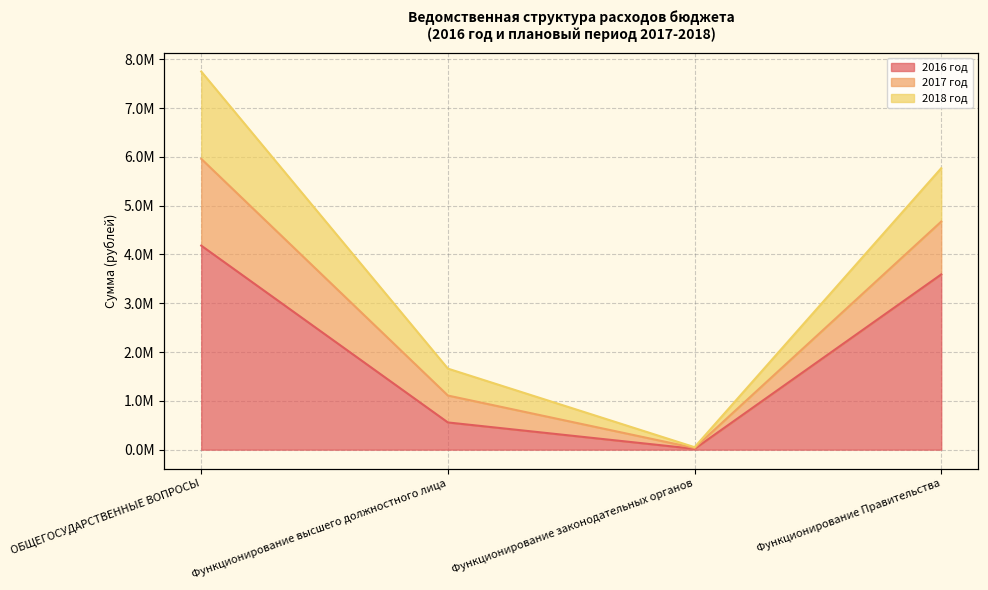

Which series changed the most between Функционирование законодательных органов and Функционирование Правительства?

2017 год